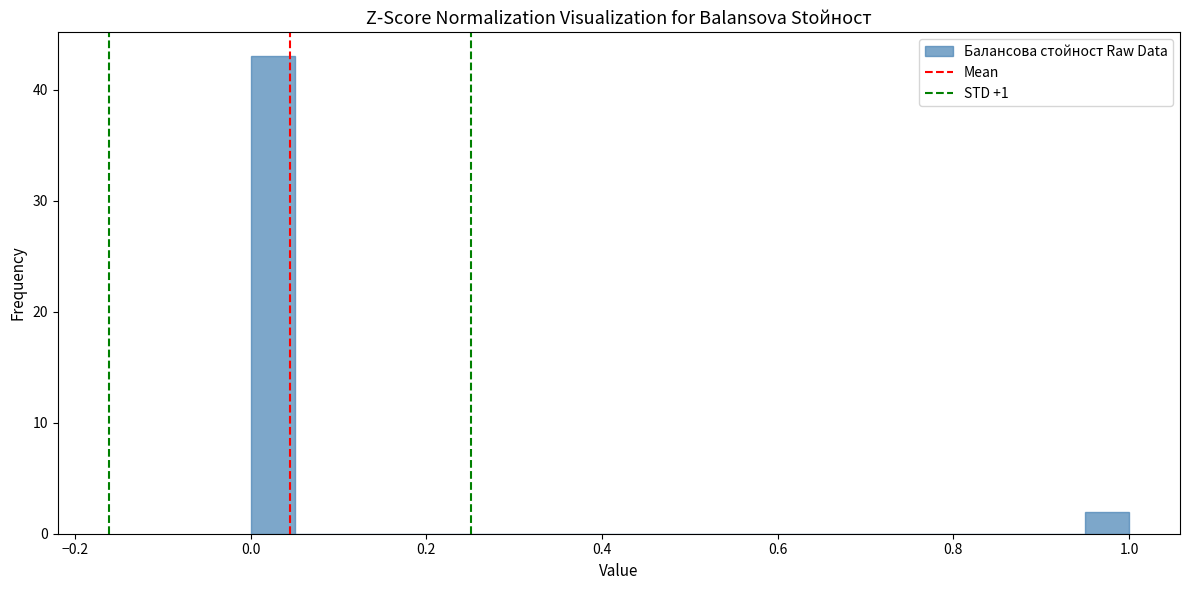

Around what value on the x-axis is the tallest bar? Give the approximate position of its centre, as read against the axis.

0.02